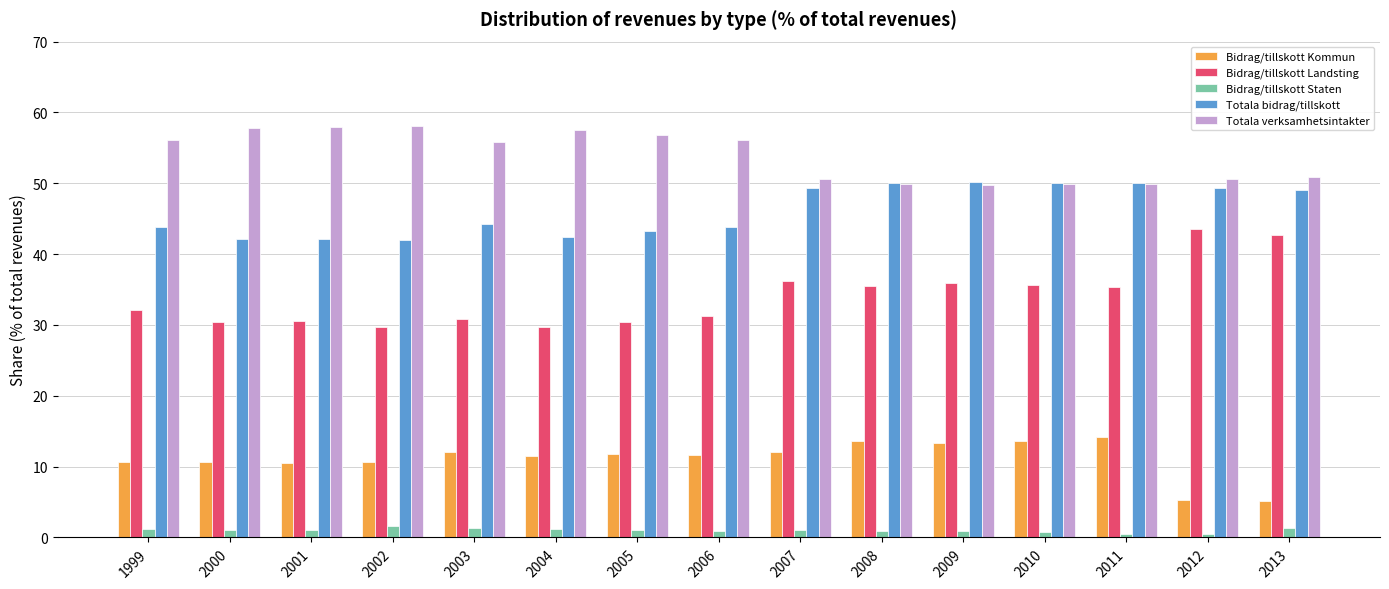

What is the maximum value shown in the chart?

58.0